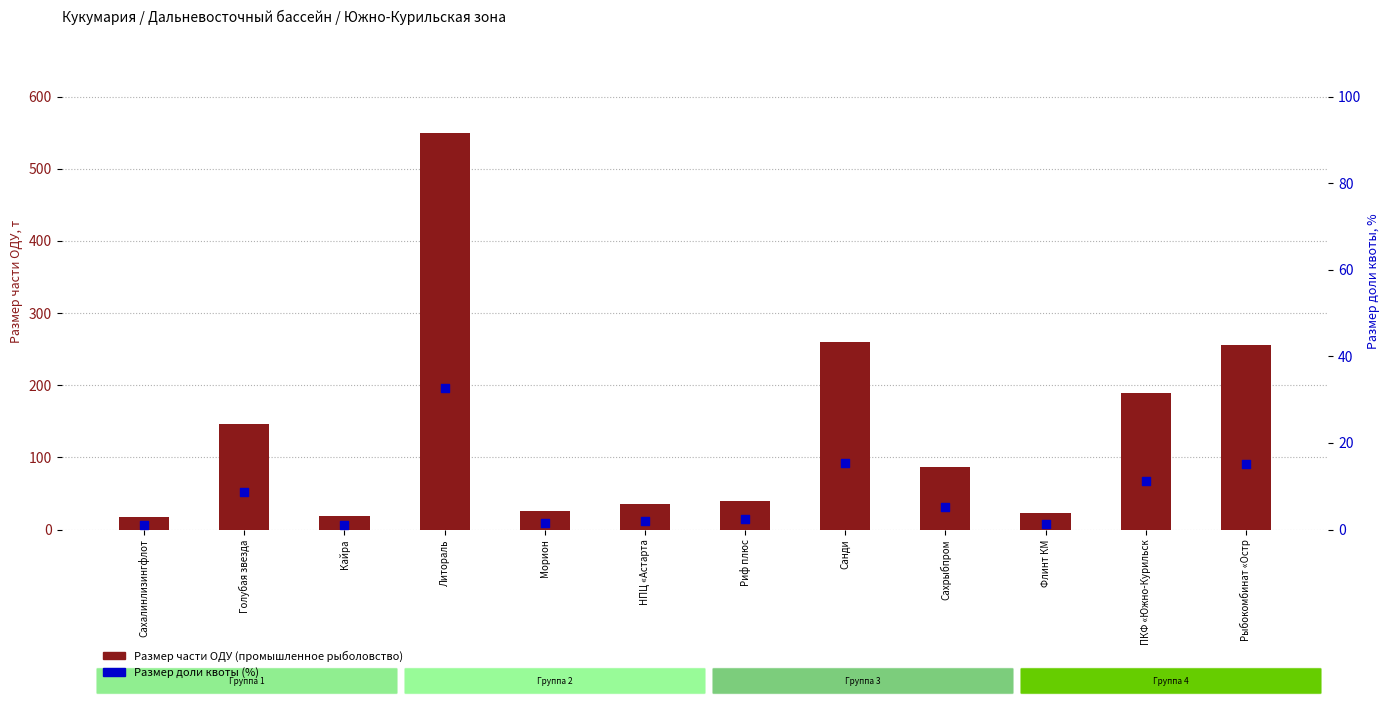

What is the total value across all series at Литораль?

582.8